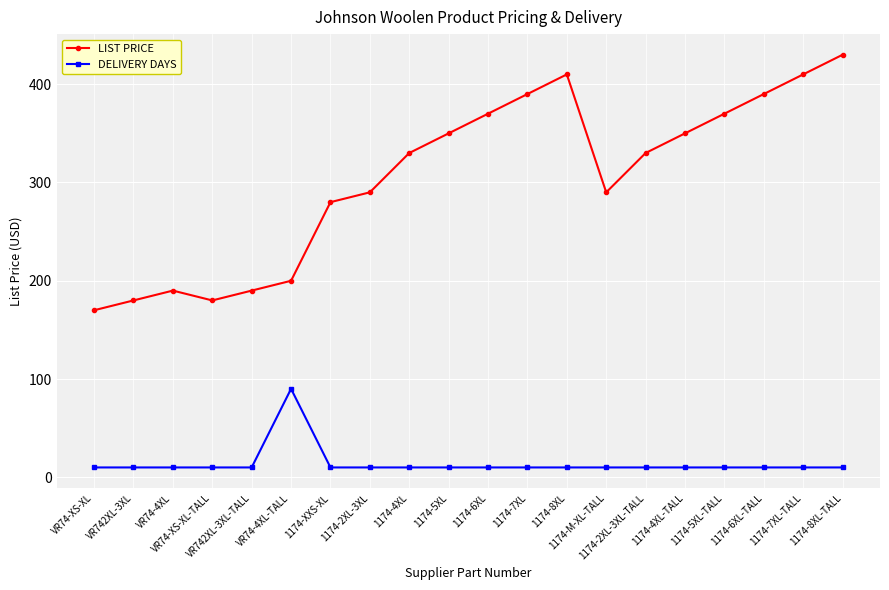

How many data points in LIST PRICE are above 329?

11